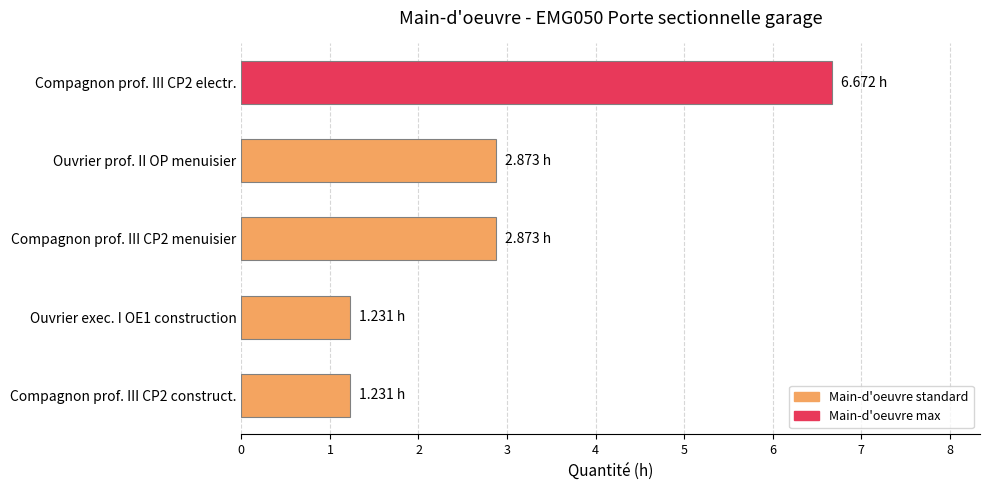

Which has a higher value, Compagnon prof. III CP2 electr. or Ouvrier prof. II OP menuisier?

Compagnon prof. III CP2 electr.